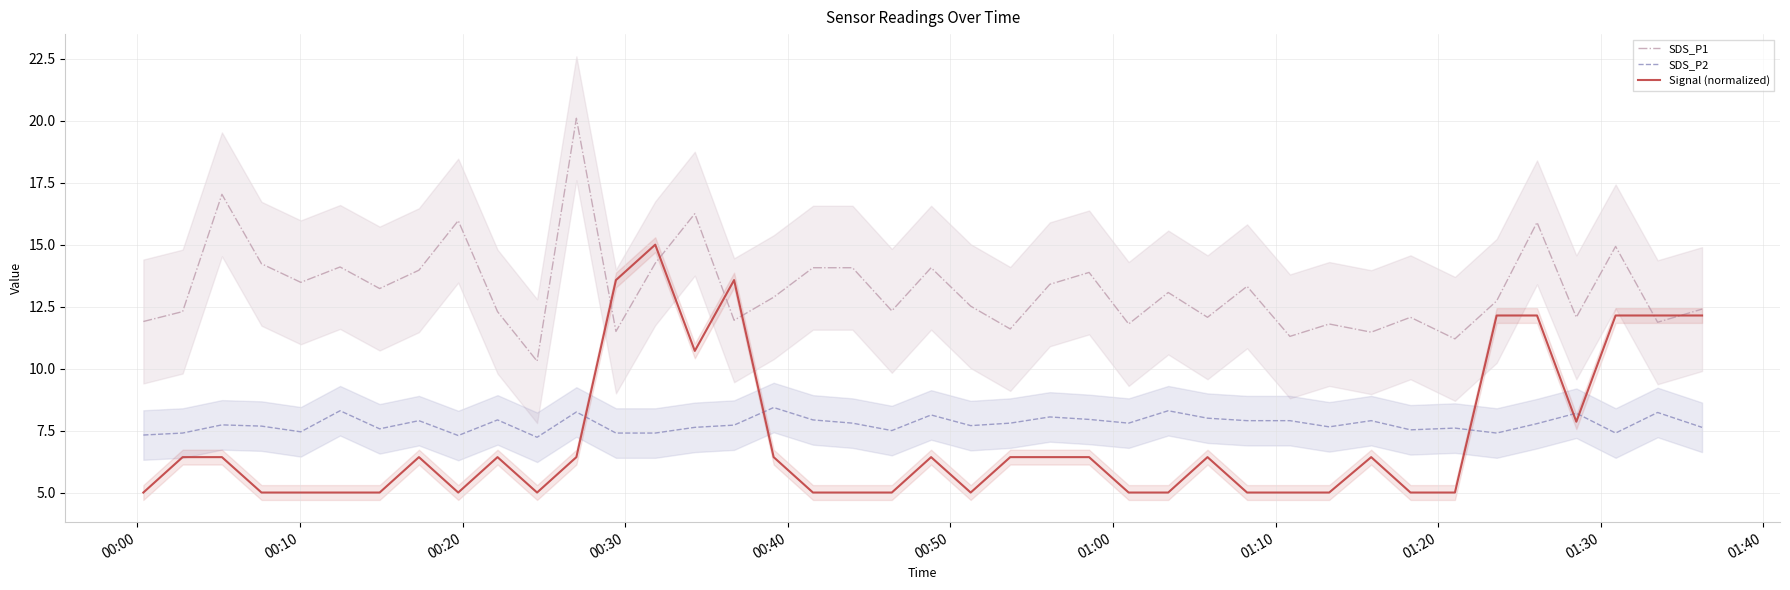

What is the highest value of the SDS_P1 series?

20.1